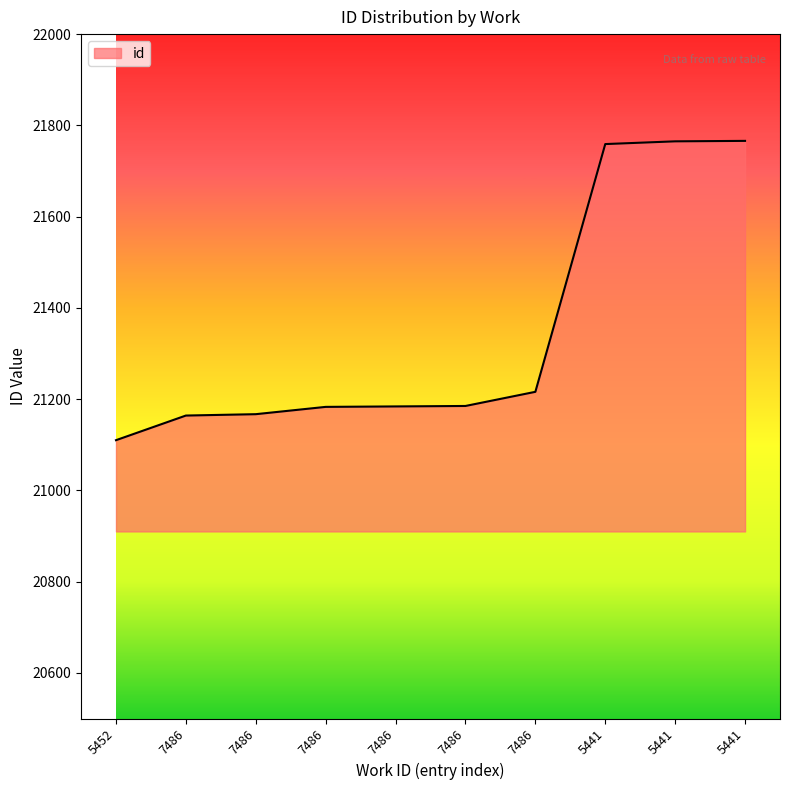

What is the average value?

21350